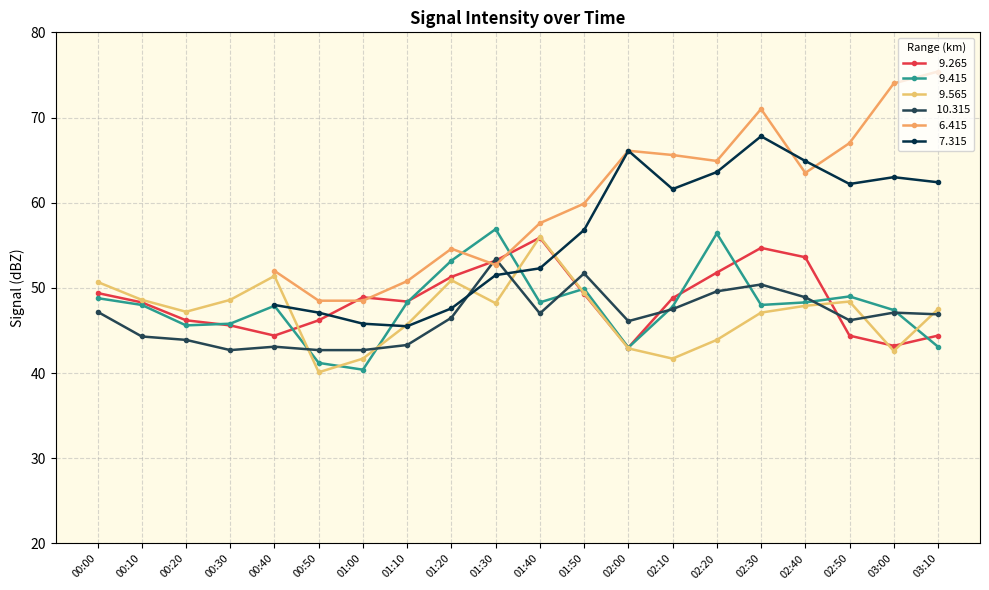

What position from the left is 01:50?

12